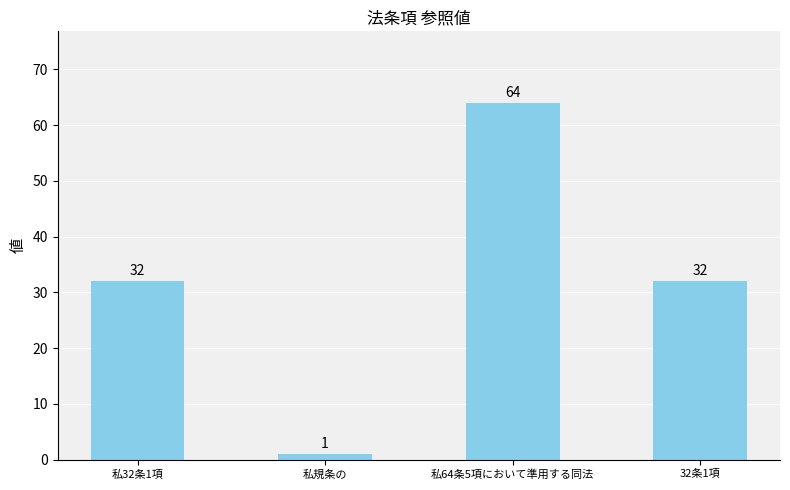

Count the number of categories in the chart.

4